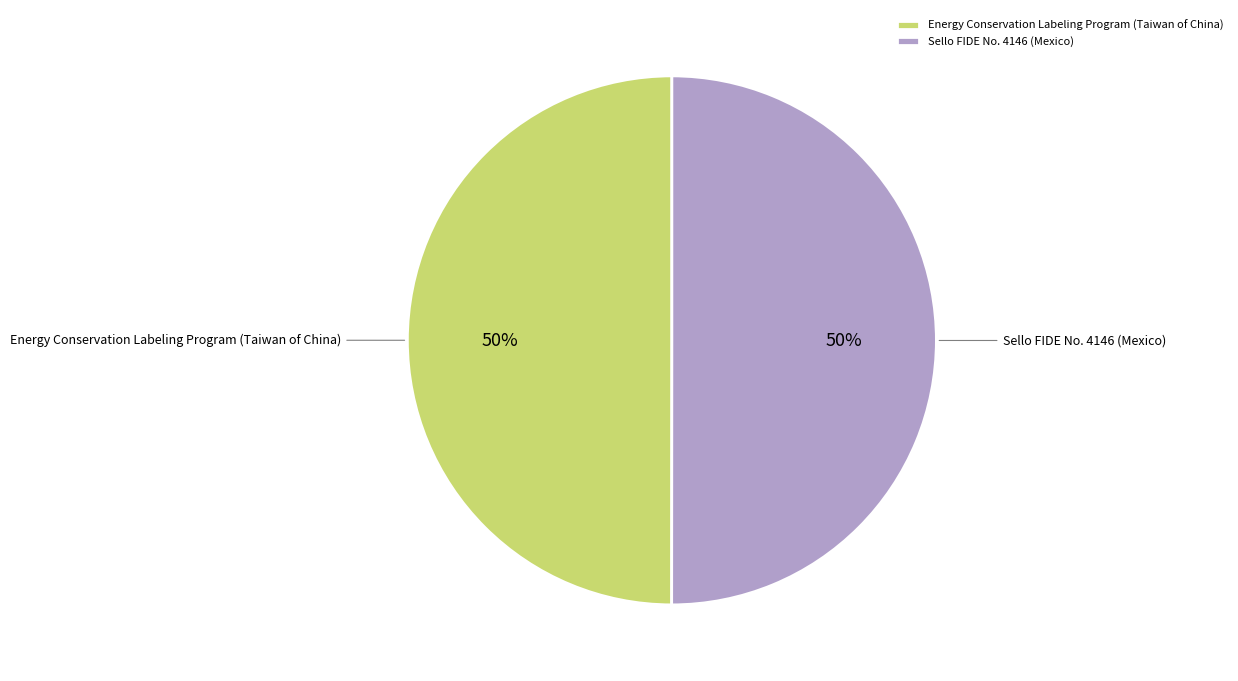

To the nearest percent, what is the average slice percentage?

50%